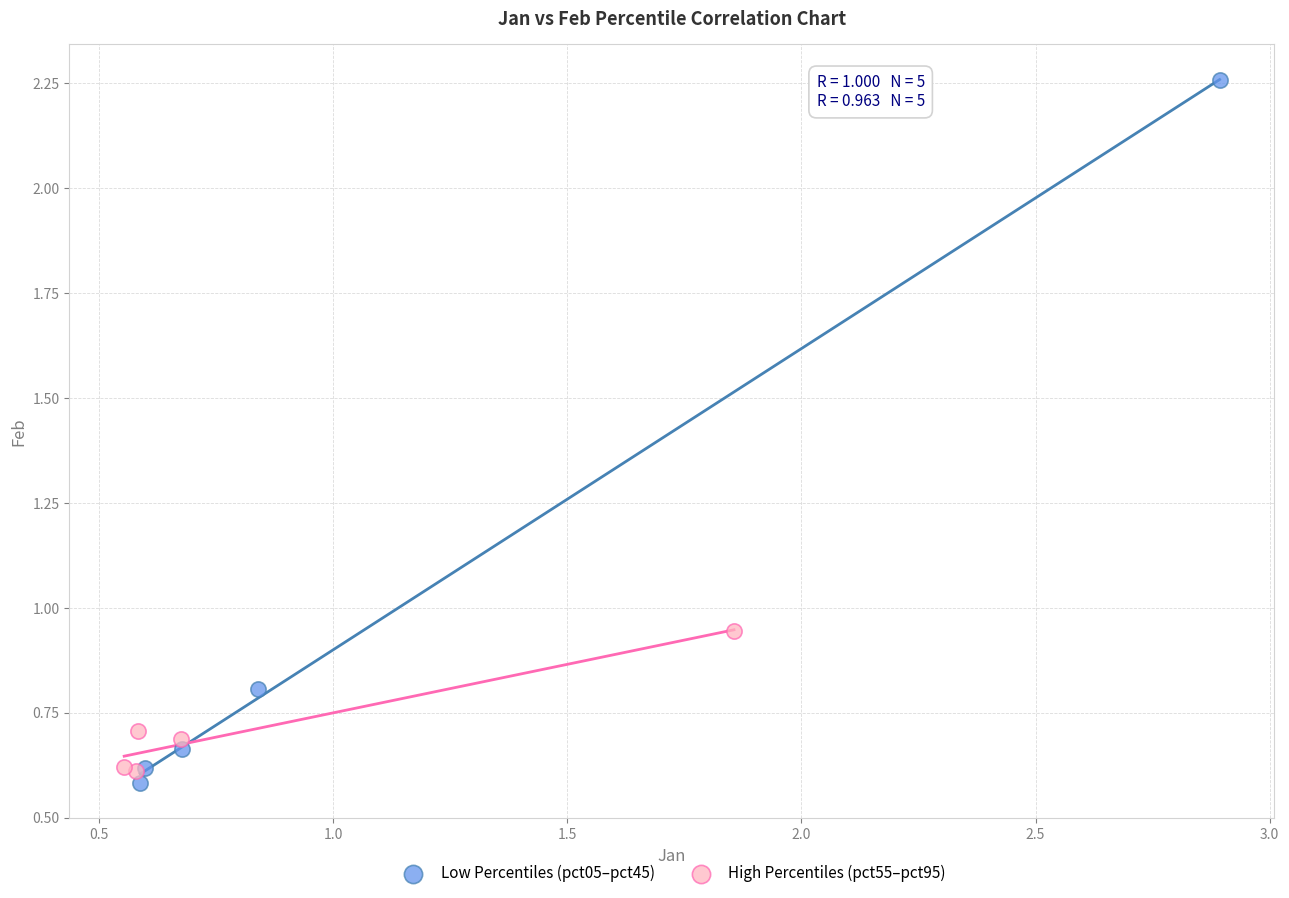

What are all the series names shown in the legend?

Low Percentiles (pct05–pct45), High Percentiles (pct55–pct95)